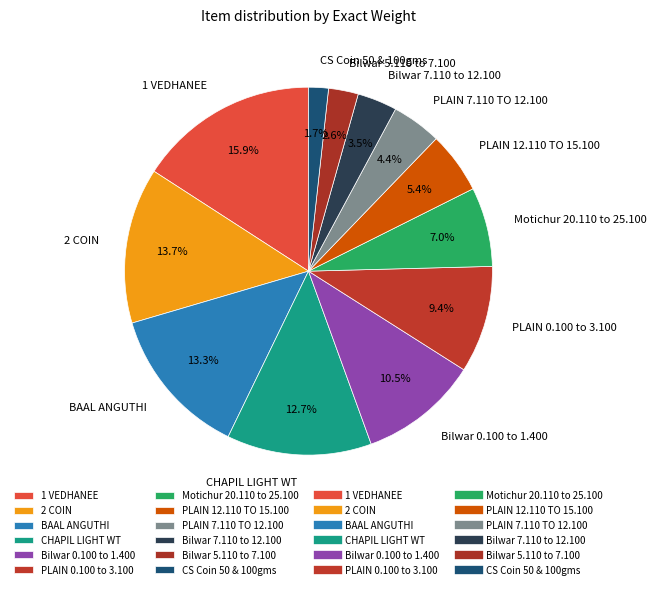

Which category has the biggest portion of the pie?

1 VEDHANEE